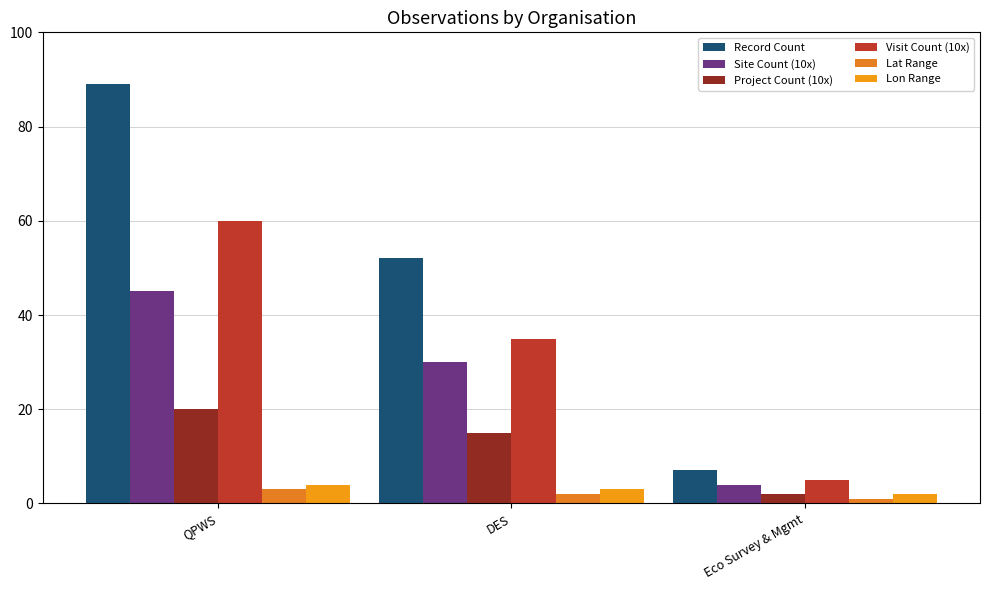

The Project Count (10x) series shows 20 at QPWS. True or false?

True